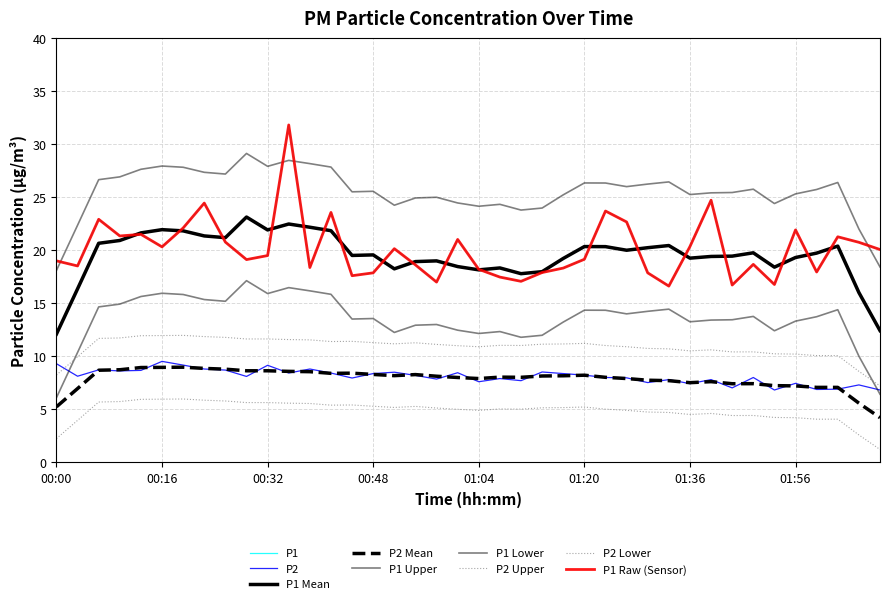

In P2, how many points are higher than both neighbors (excluding endpoints)?

13